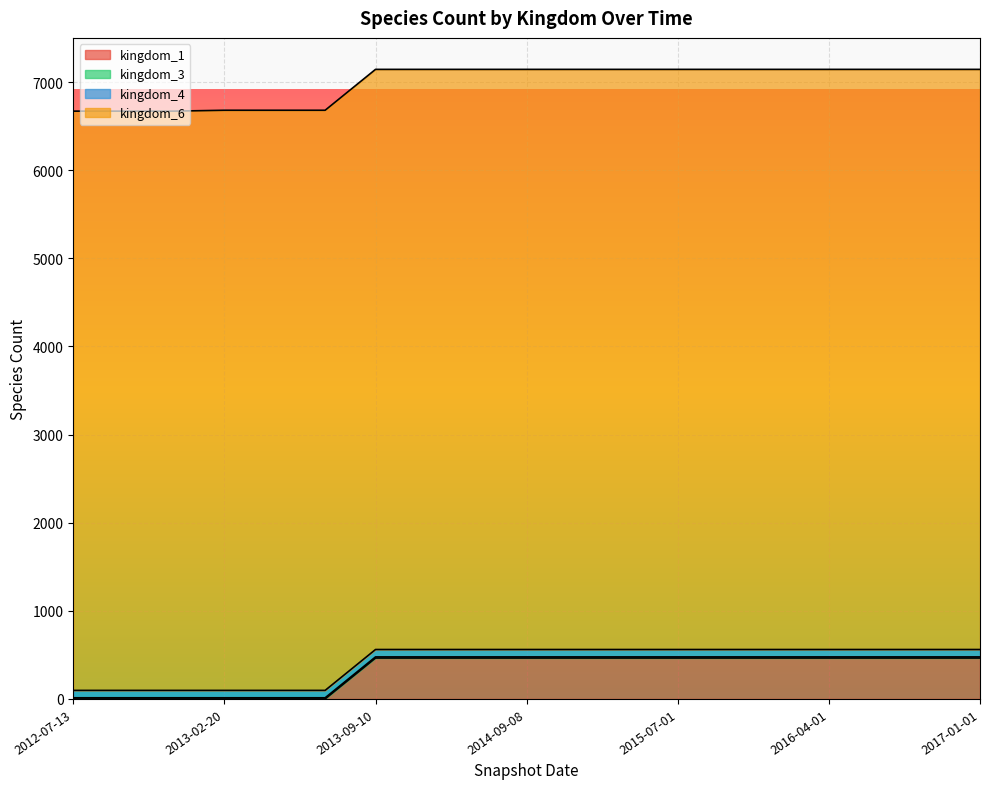

Does the chart display data point markers on the line(s)?

No